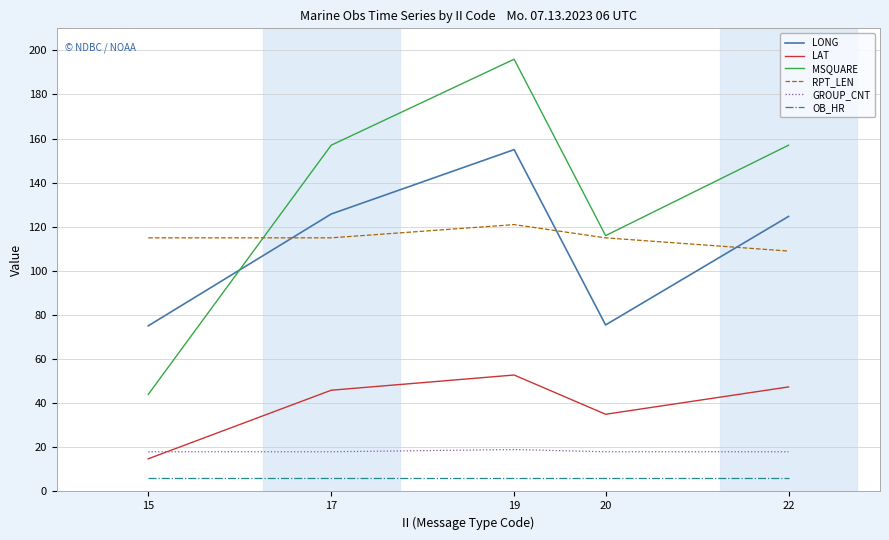

Is it true that LONG equals 155.0 at 19?

True